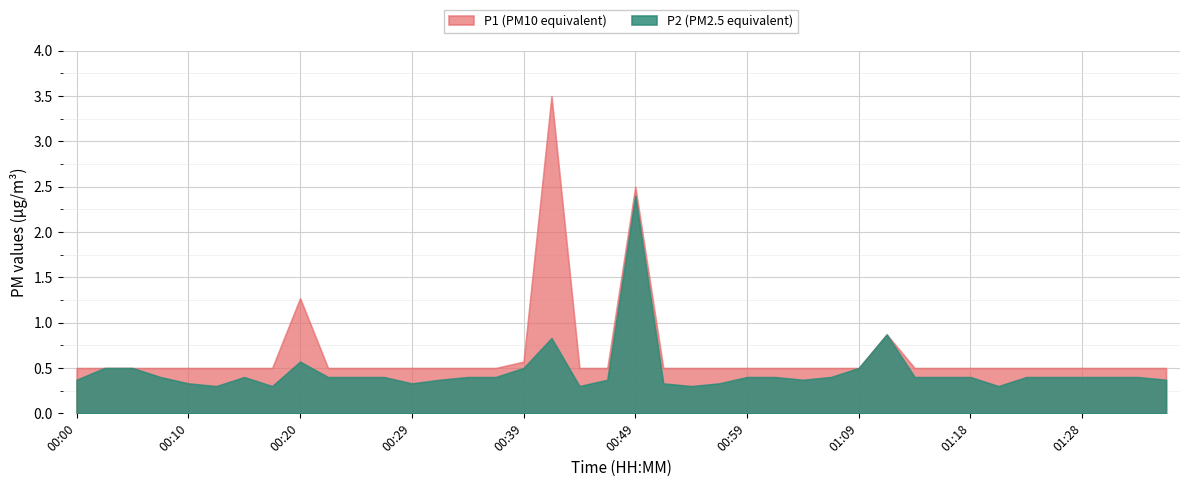

Which series has the largest total across all categories?

P1 (PM10 equivalent)